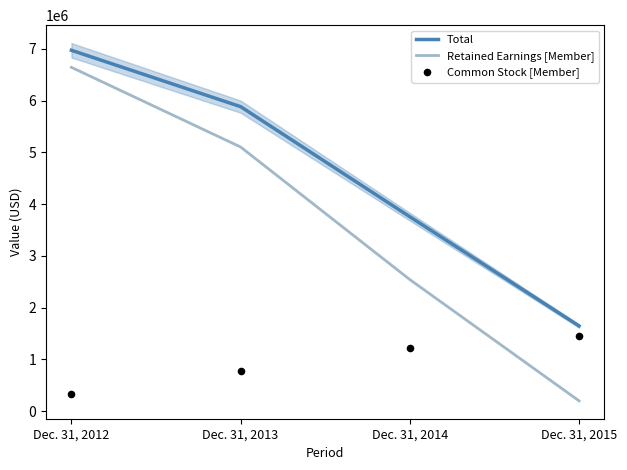

At which category is the sum across all series the highest?

Dec. 31, 2012